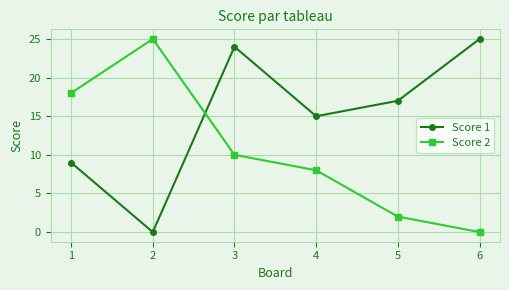

At which category is the sum across all series the highest?

3